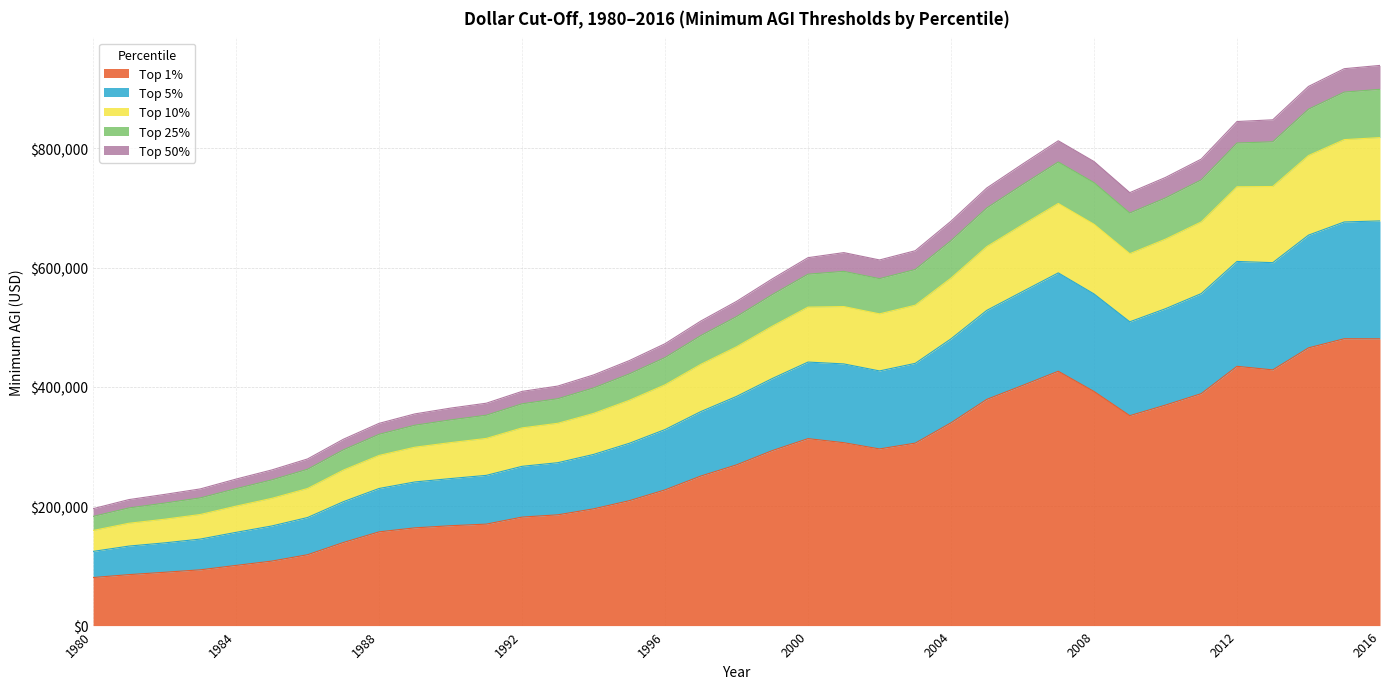

What is the maximum value for Top 1%?

480930